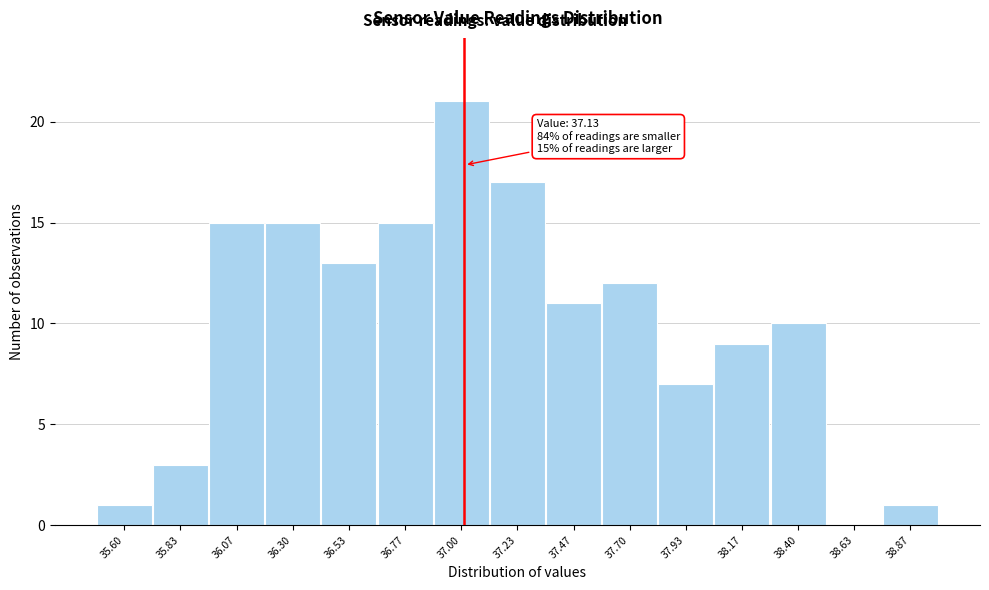

Reading right to left, extract all data points from this chart.

38.87=1	38.63=0	38.40=10	38.17=9	37.93=7	37.70=12	37.47=11	37.23=17	37.00=21	36.77=15	36.53=13	36.30=15	36.07=15	35.83=3	35.60=1